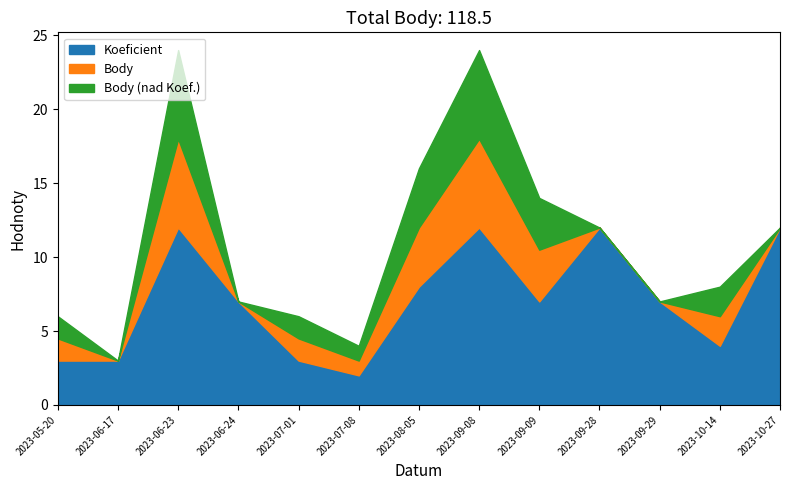

What is the label of the 3rd point from the left?

2023-06-23